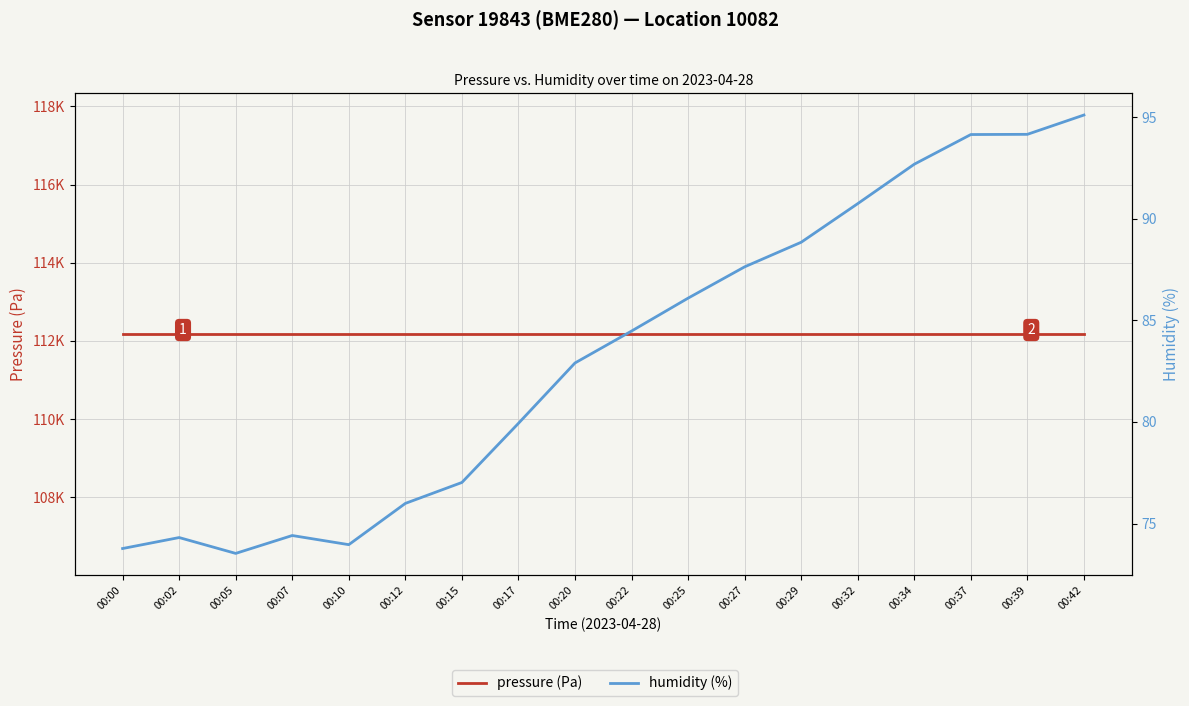

Is it true that humidity (%) equals 74.0 at 00:10?

True